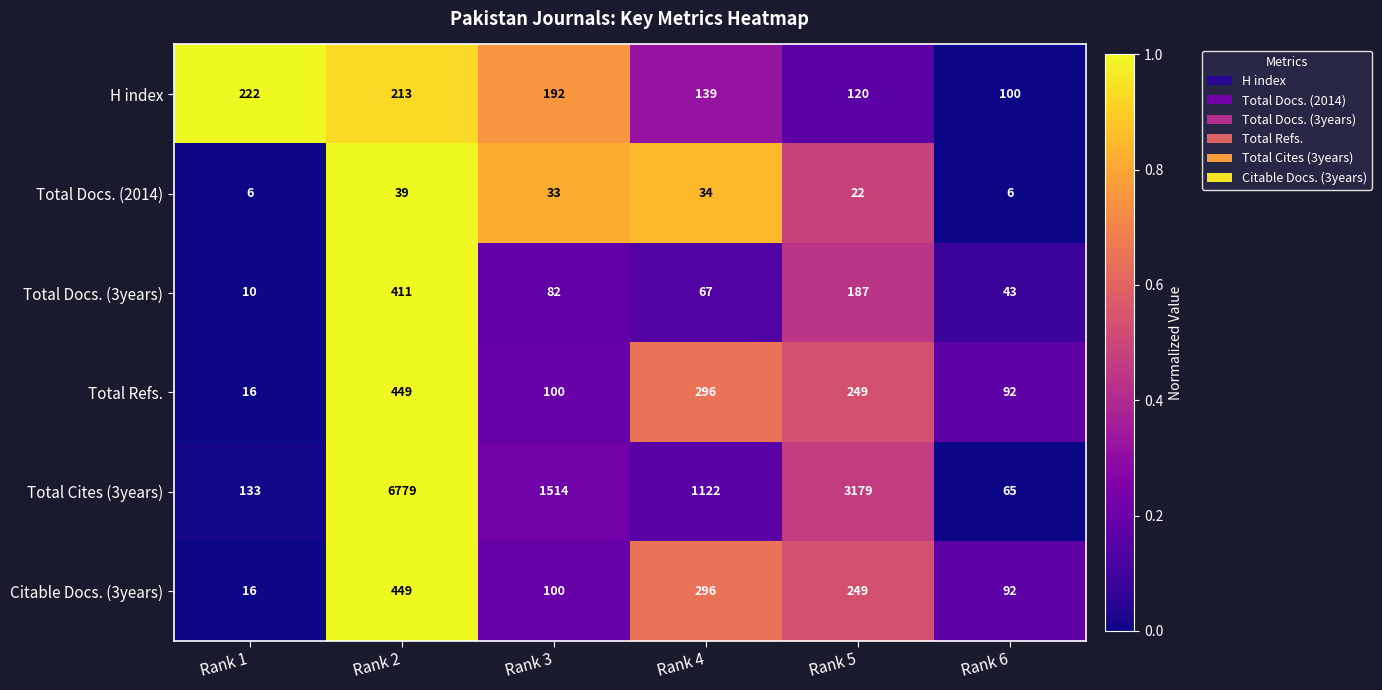

What is the smallest value displayed?

6